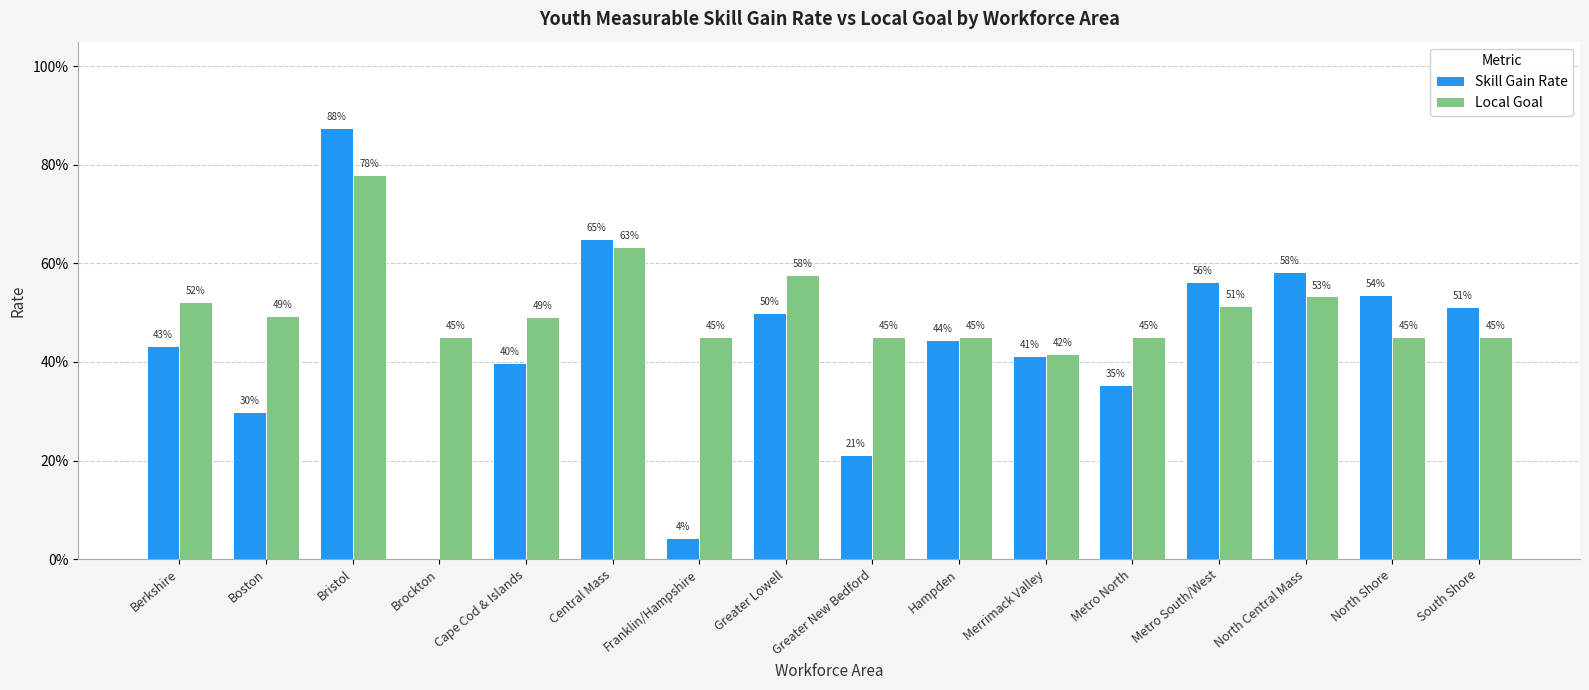

At which category is the sum across all series the highest?

Bristol